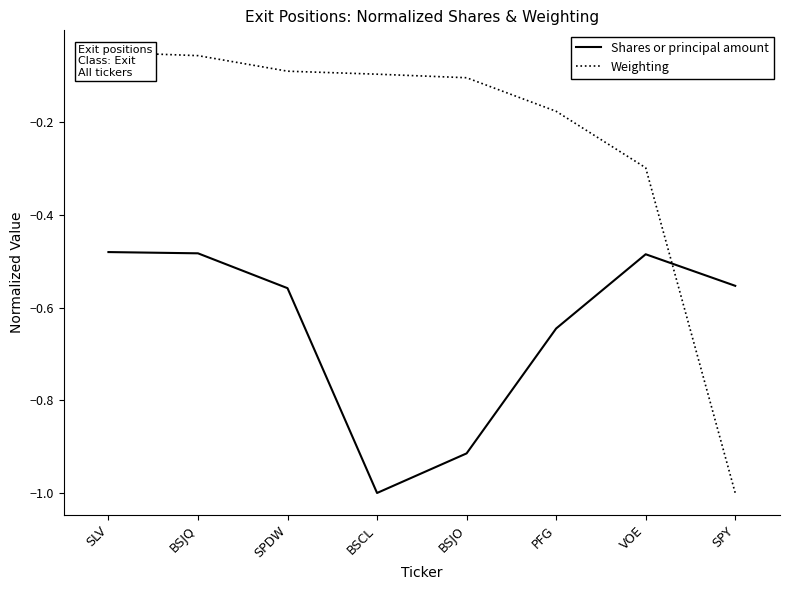

Which series ends up on top after the final intersection of Shares or principal amount and Weighting?

Shares or principal amount